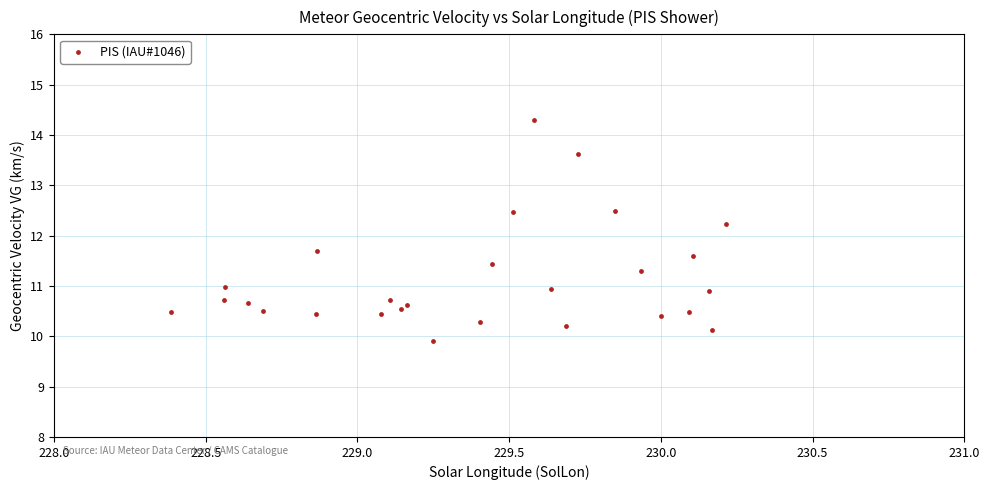

What is the range of X values (max minus min)?

1.8